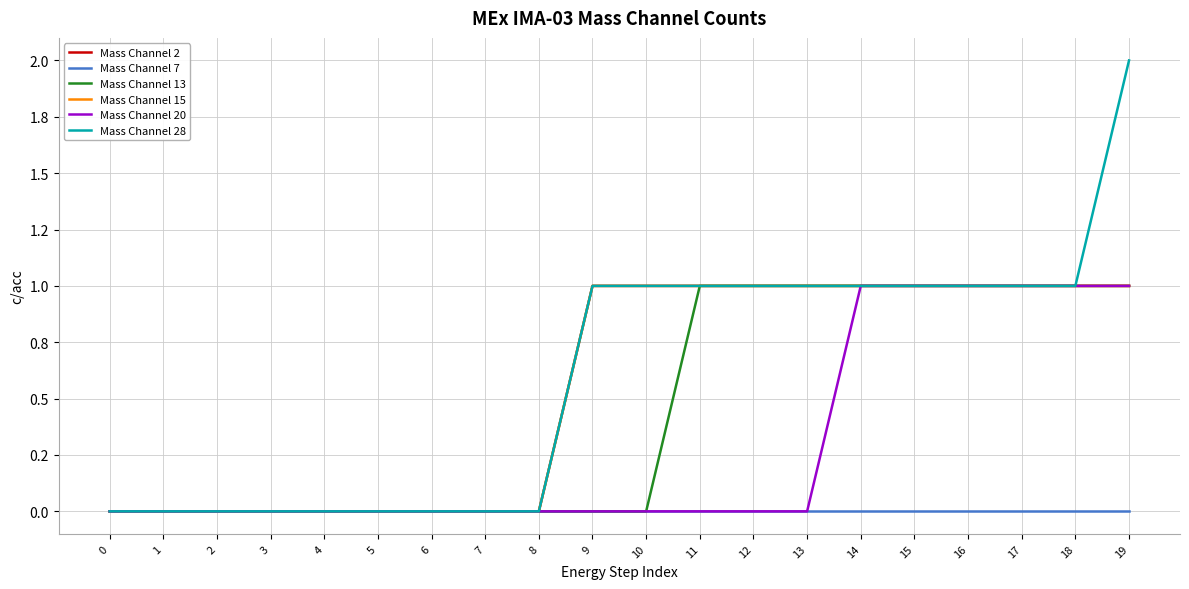

True or false: Mass Channel 15 and Mass Channel 20 intersect in this chart.

False